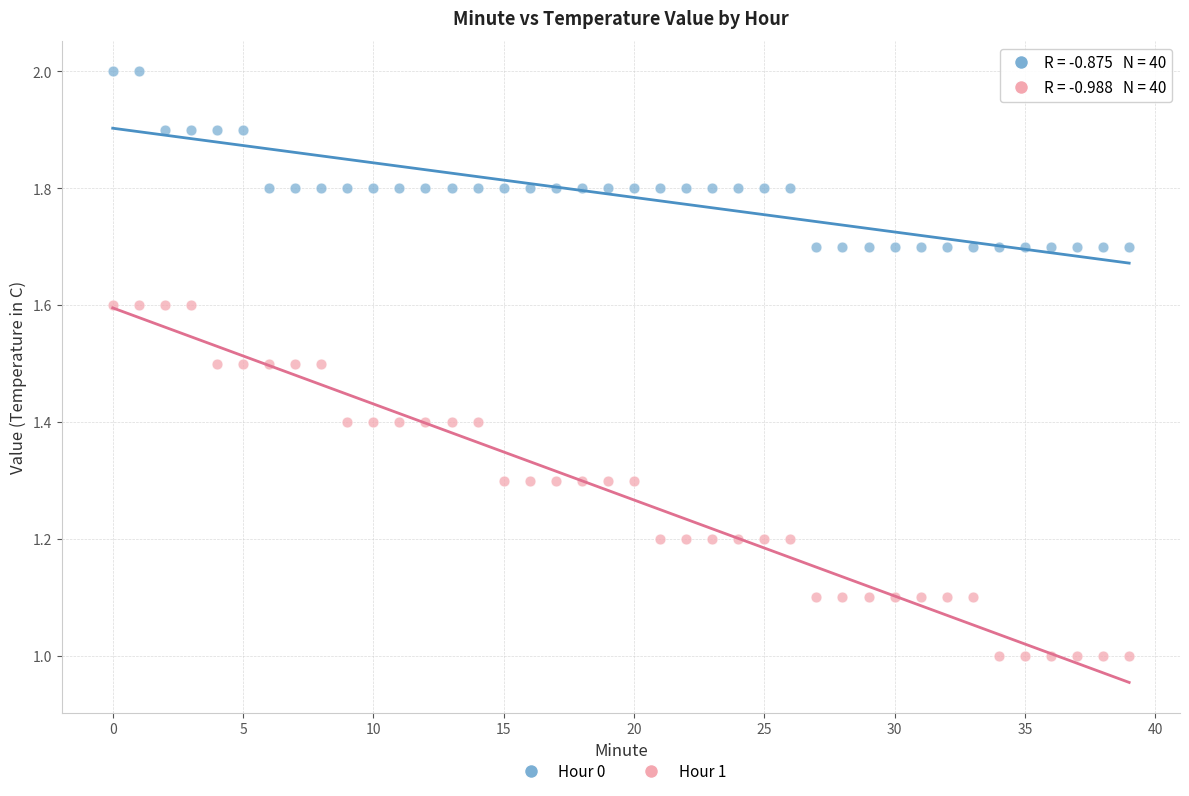

Which series has the widest spread of Y values?

Hour 1